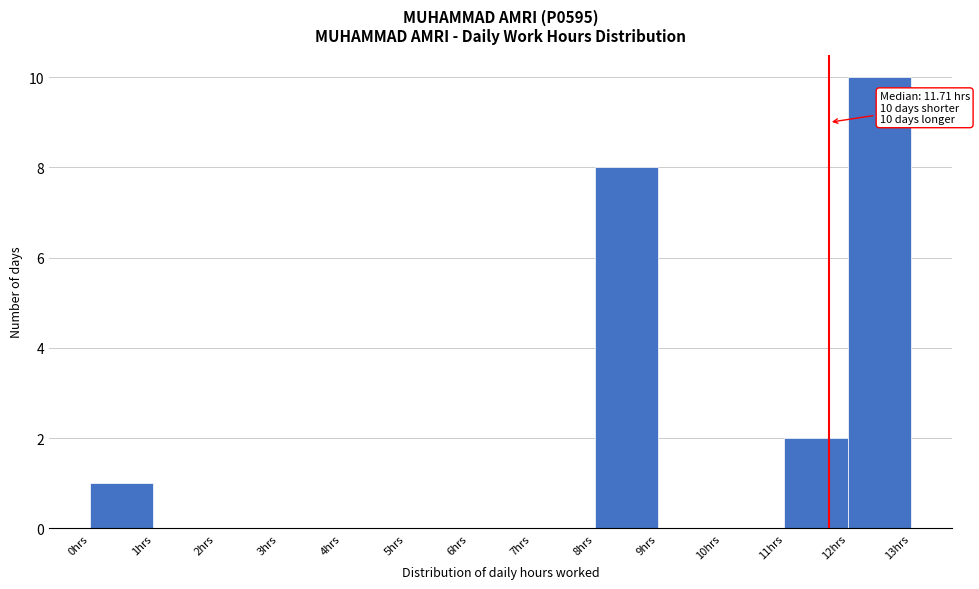

Over which range of the x-axis is the bar tallest?

12 to 13